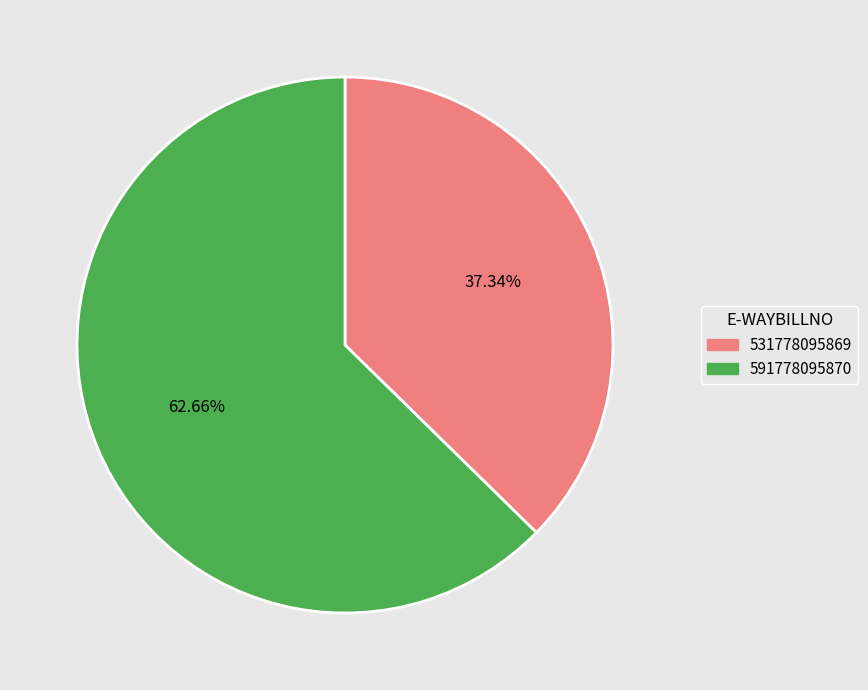

Which slice is the largest?

591778095870